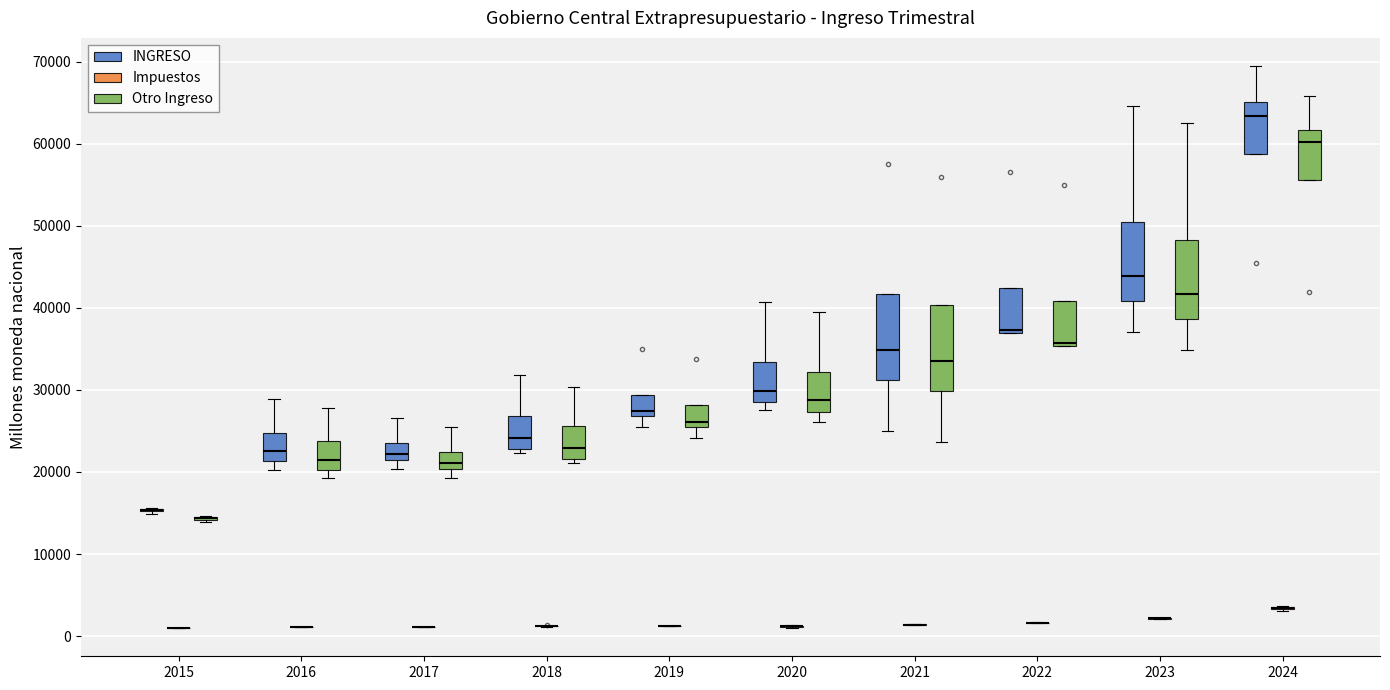

Where is the upper edge of the box for 2018 (Otro Ingreso) on the y-axis? The values are not printed on the chart, so give them approximately, as read against the axis.

26000